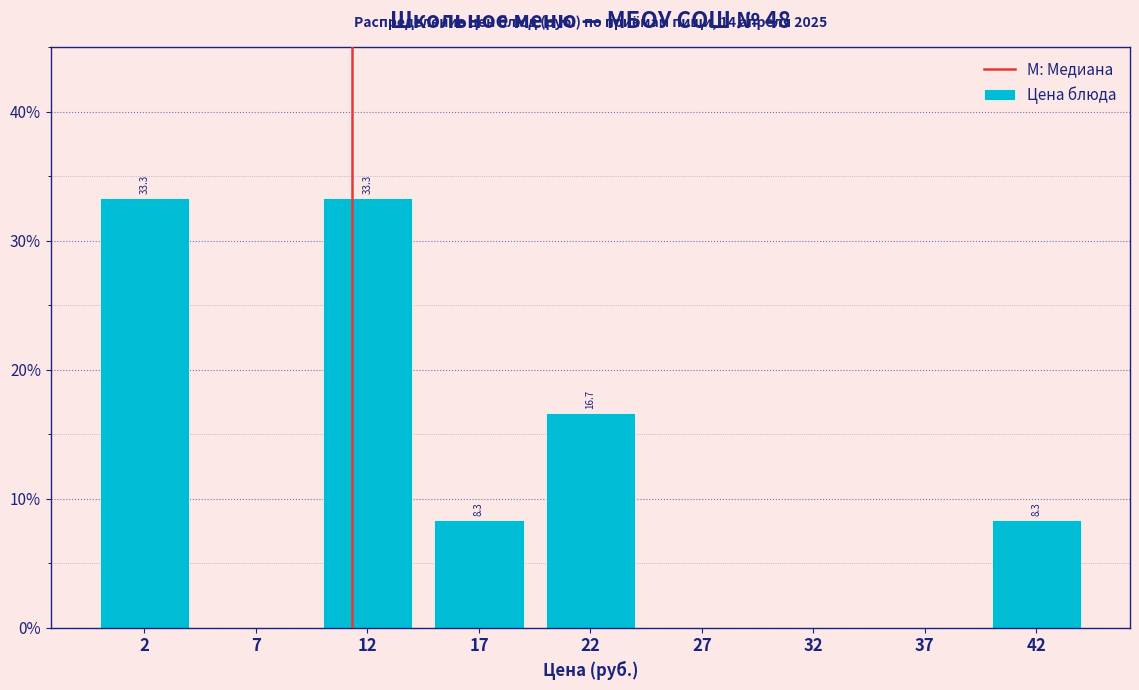

Reading right to left, list all the values displayed in this chart.

42=8.3	37=0.0	32=0.0	27=0.0	22=16.7	17=8.3	12=33.3	7=0.0	2=33.3